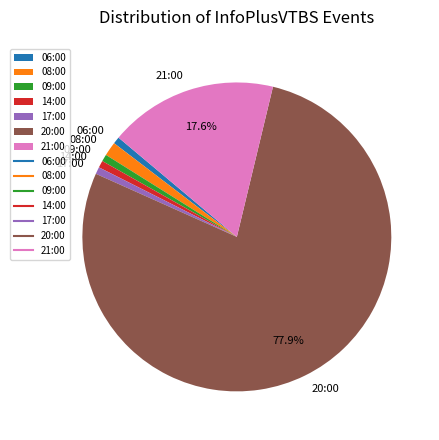

What is the largest slice in the pie chart?

20:00